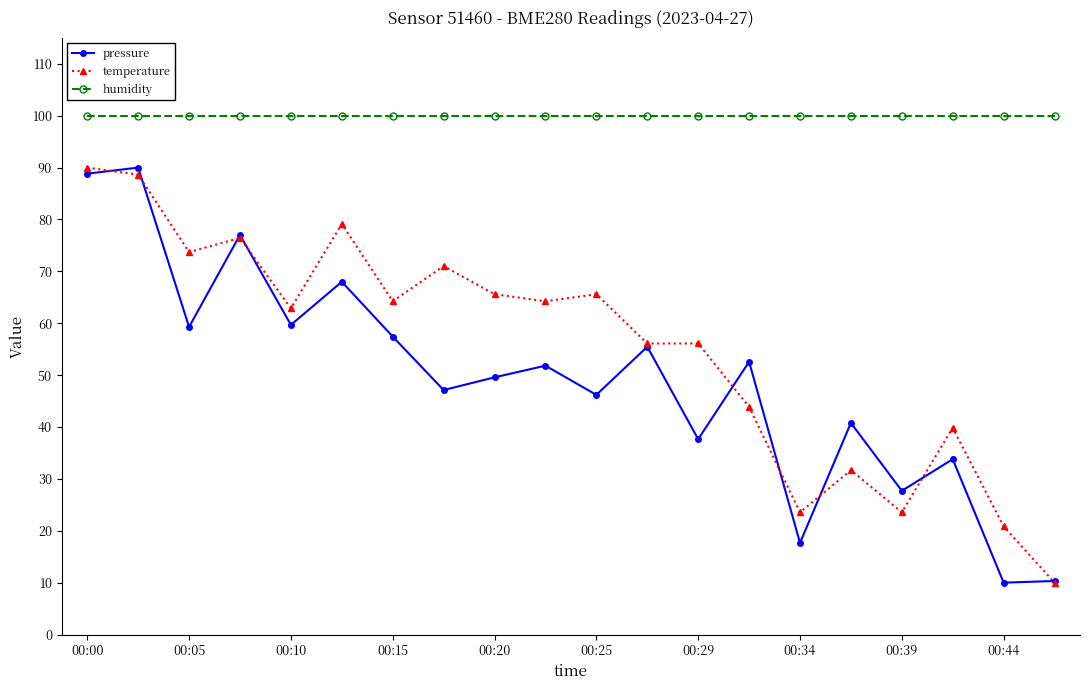

Is this an area chart (filled region under the line)?

No